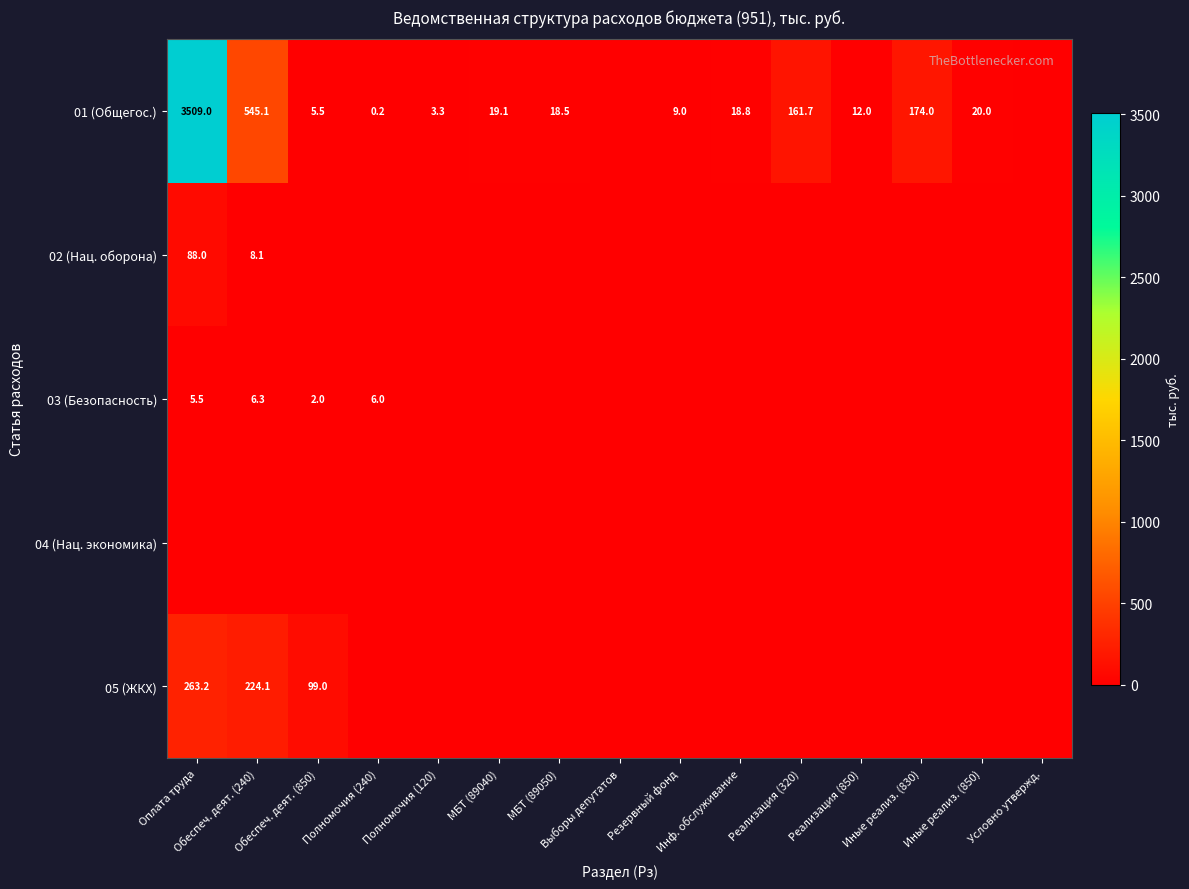

True or false: 04 (Нац. экономика) has a value of 0.0 at Оплата труда.

True